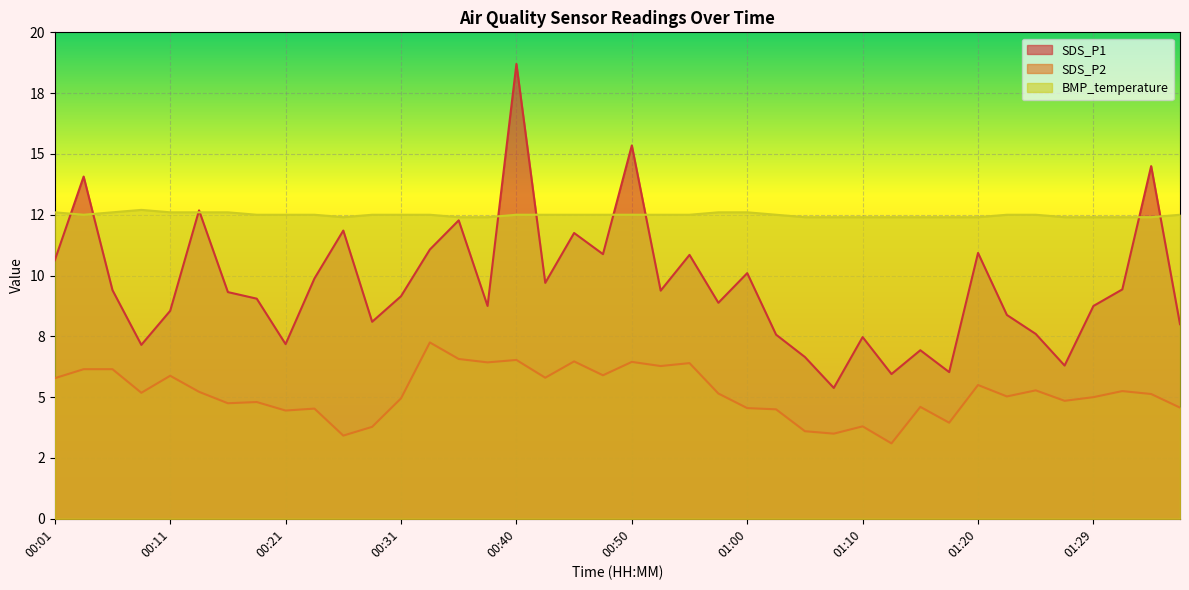

How many lines are shown in the chart?

3